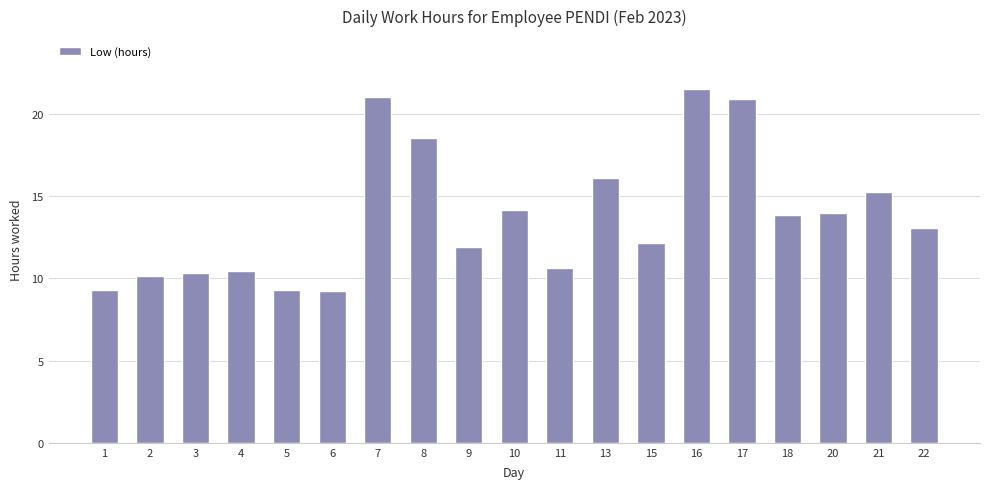

What is the greatest value displayed?

21.5